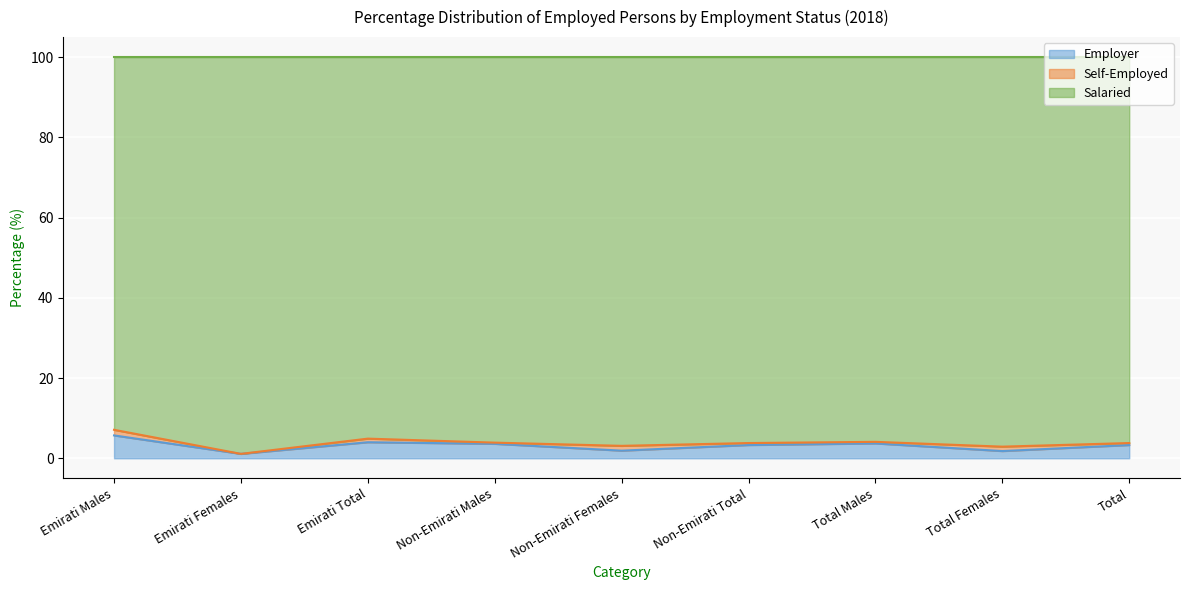

At which category does the chart reach its peak across all series?

Emirati Males